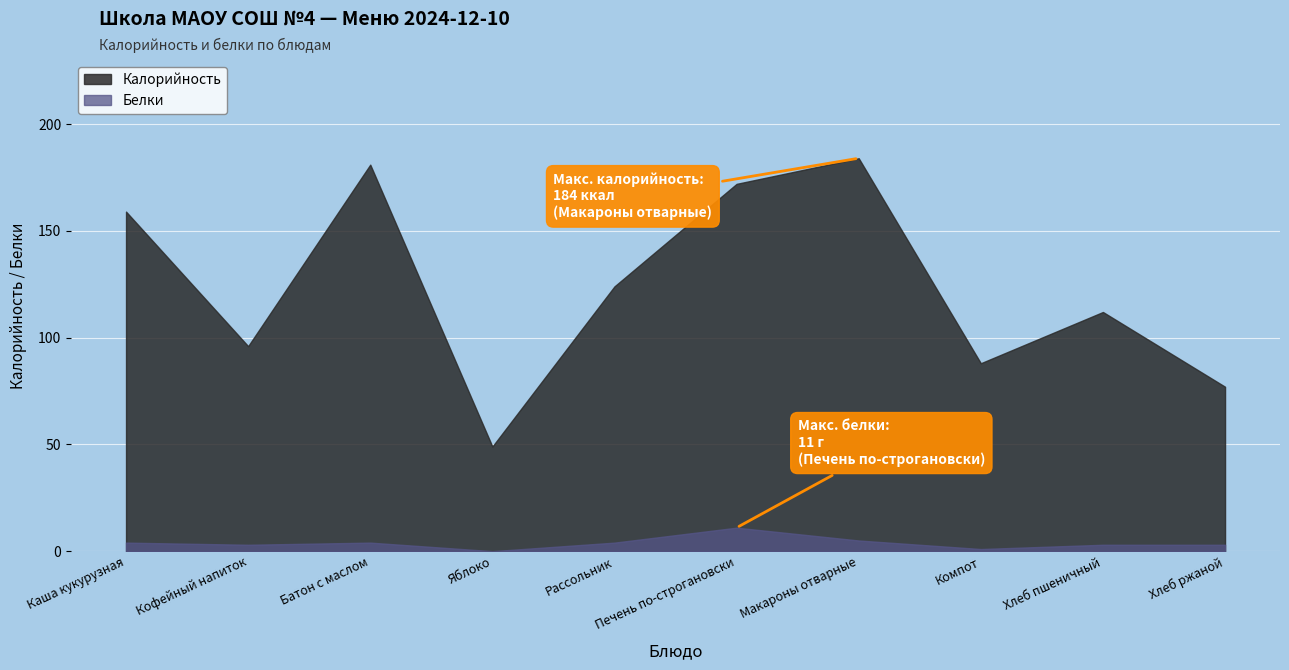

What is the spread (max minus min) of values at Хлеб пшеничный?

109